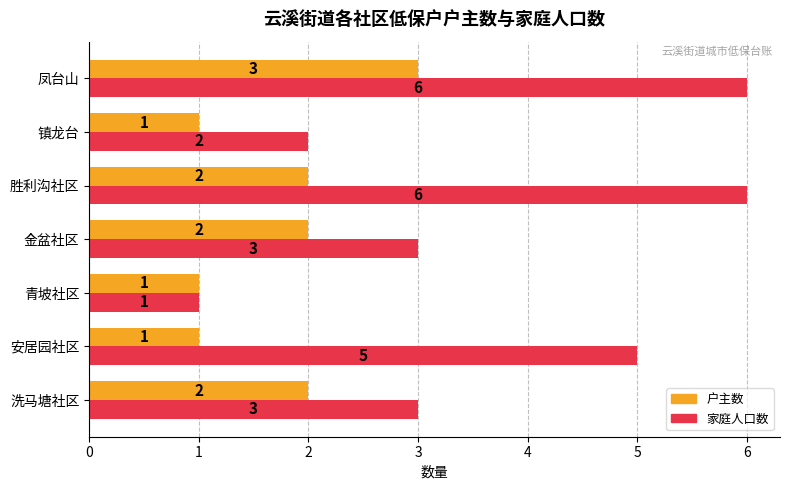

What is the difference between the maximum and second lowest values in the 家庭人口数 series?

4